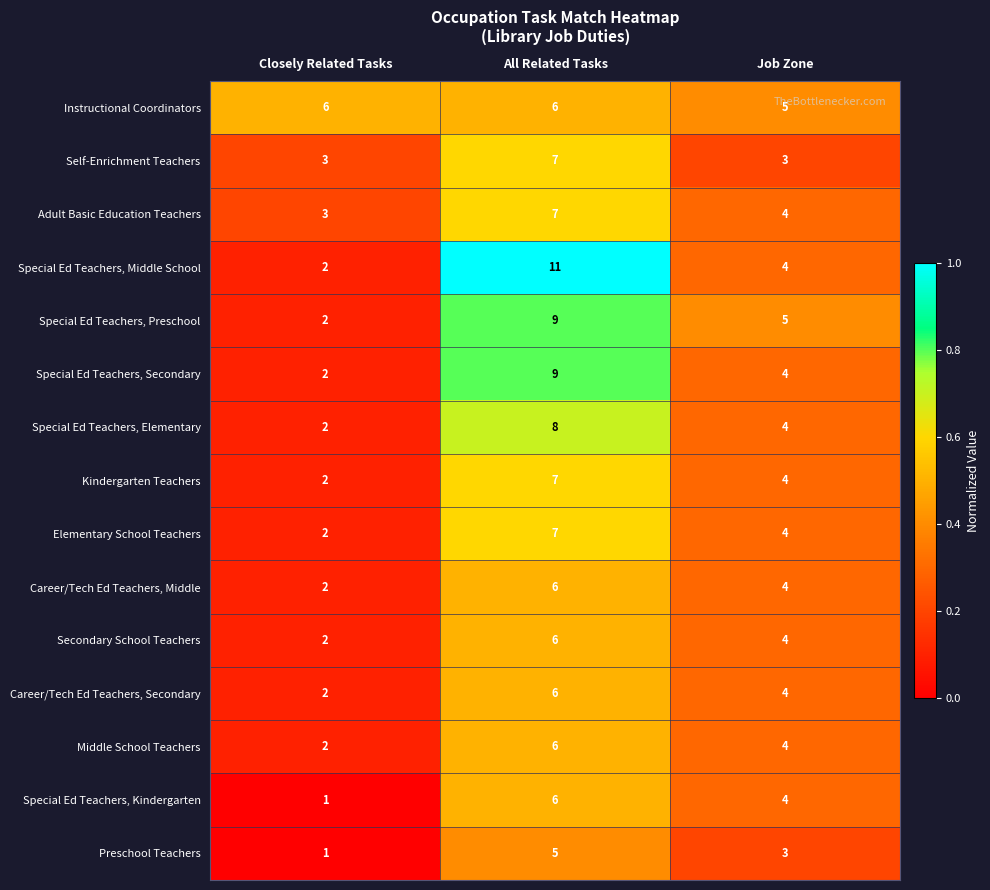

What is the spread (max minus min) of values at All Related Tasks?

6